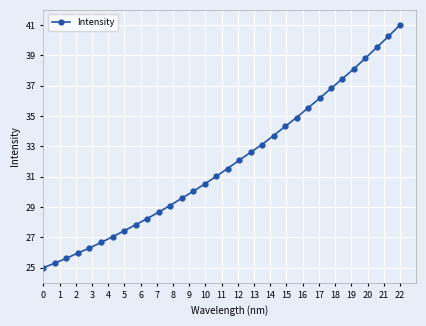

What is the value of the 30th point from the left?

39.5